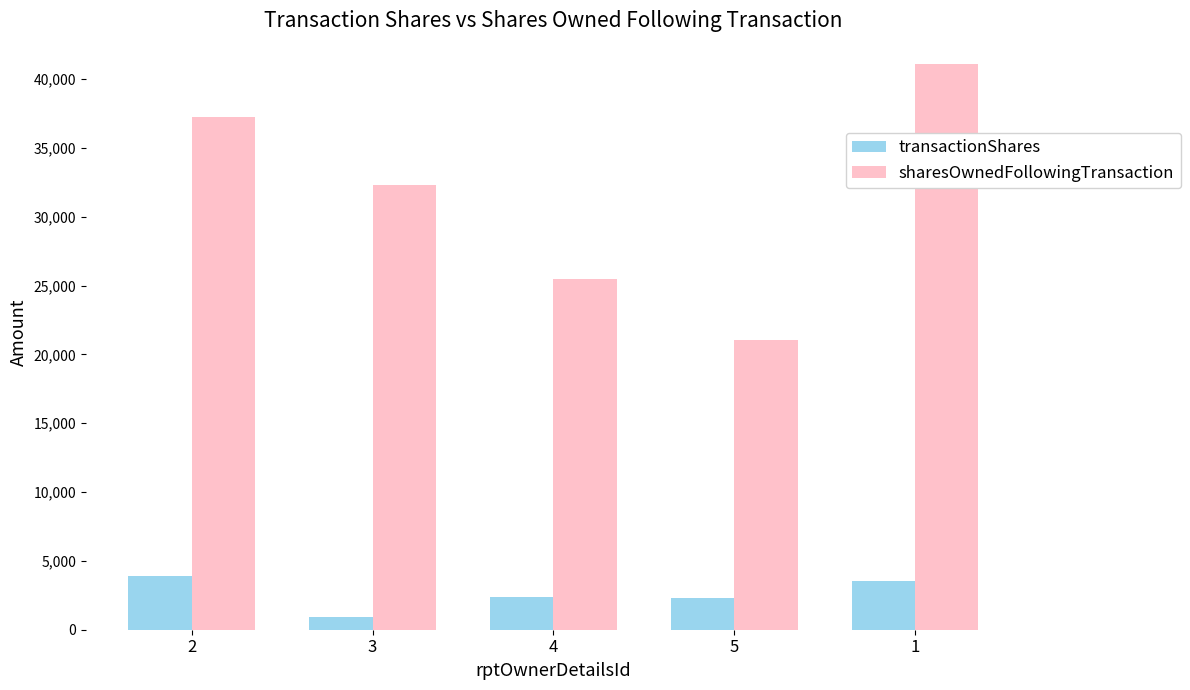

The sharesOwnedFollowingTransaction series shows 21049 at 5. True or false?

True